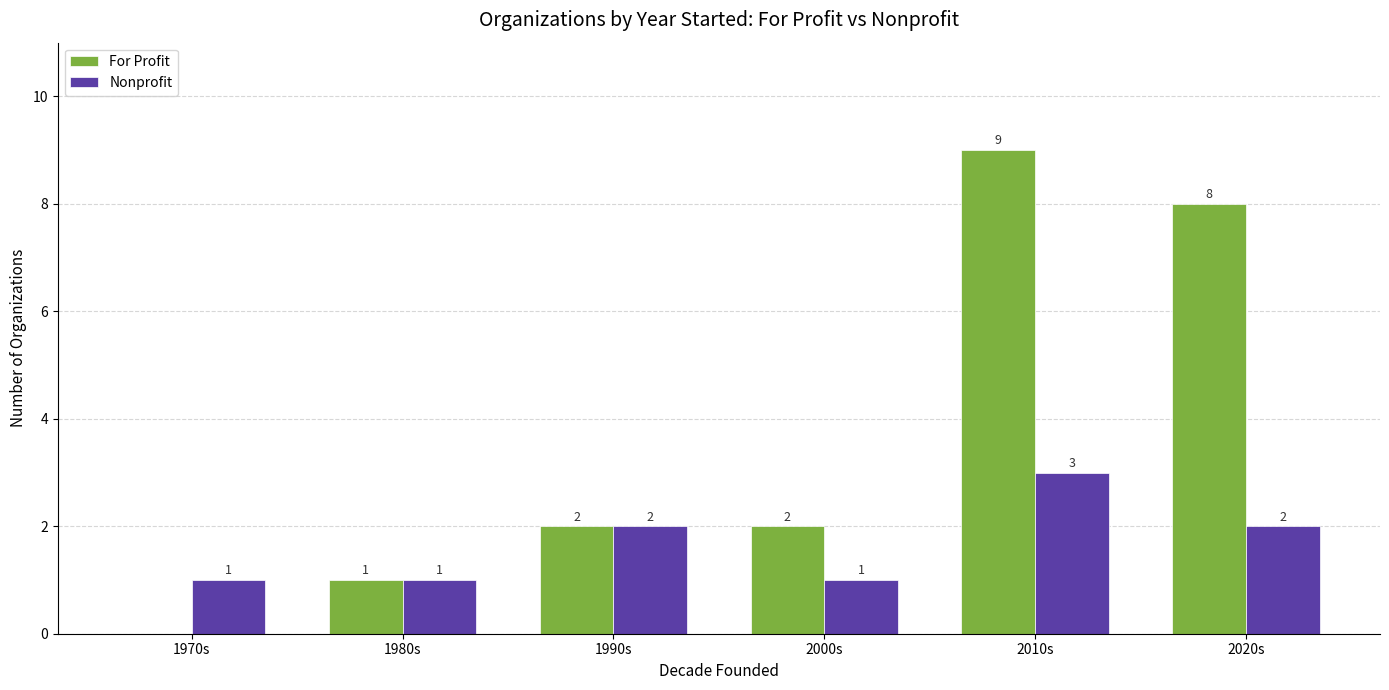

Is it true that Nonprofit equals 3 at 2020s?

False